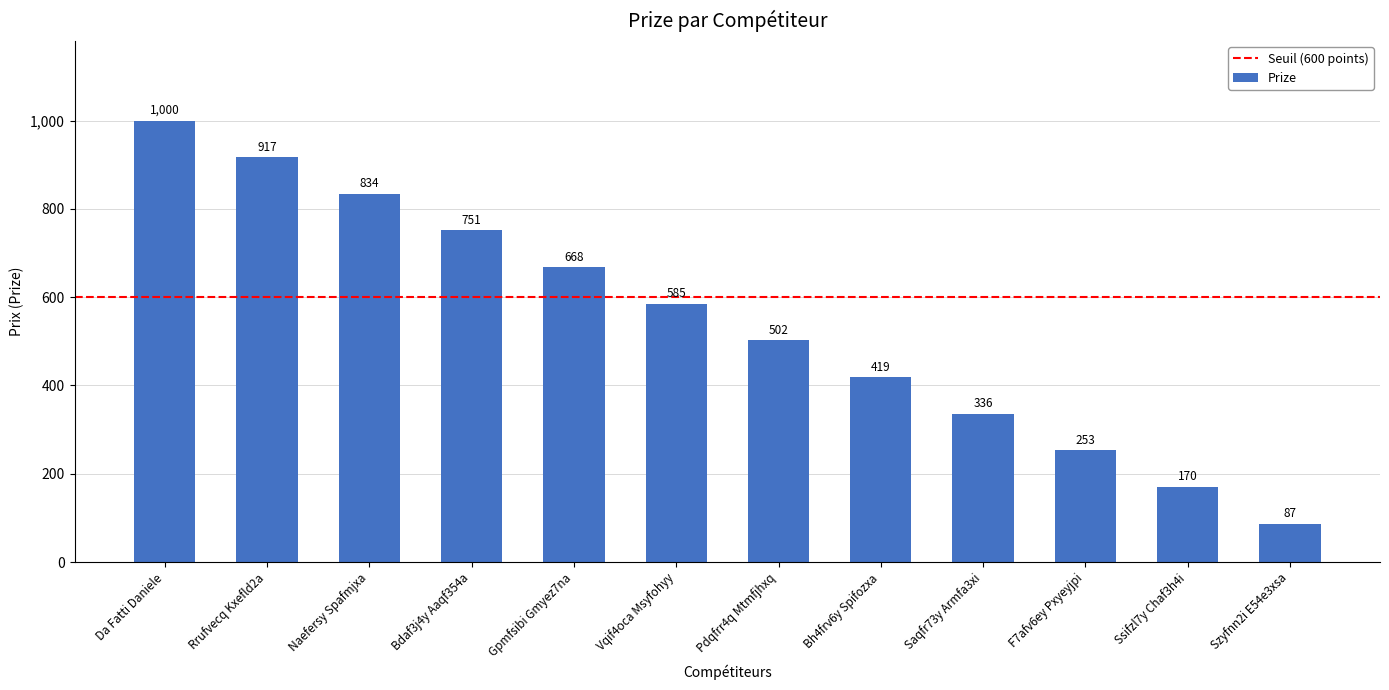

True or false: the data shows 585 at Vqif4oca Msyfohyy.

True